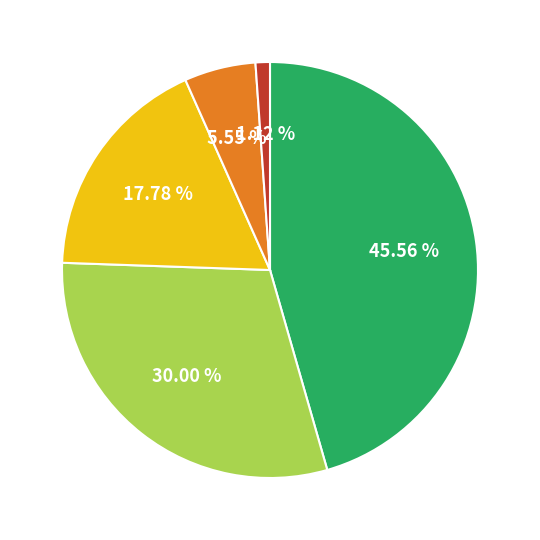

How many slices are in this pie chart?

5